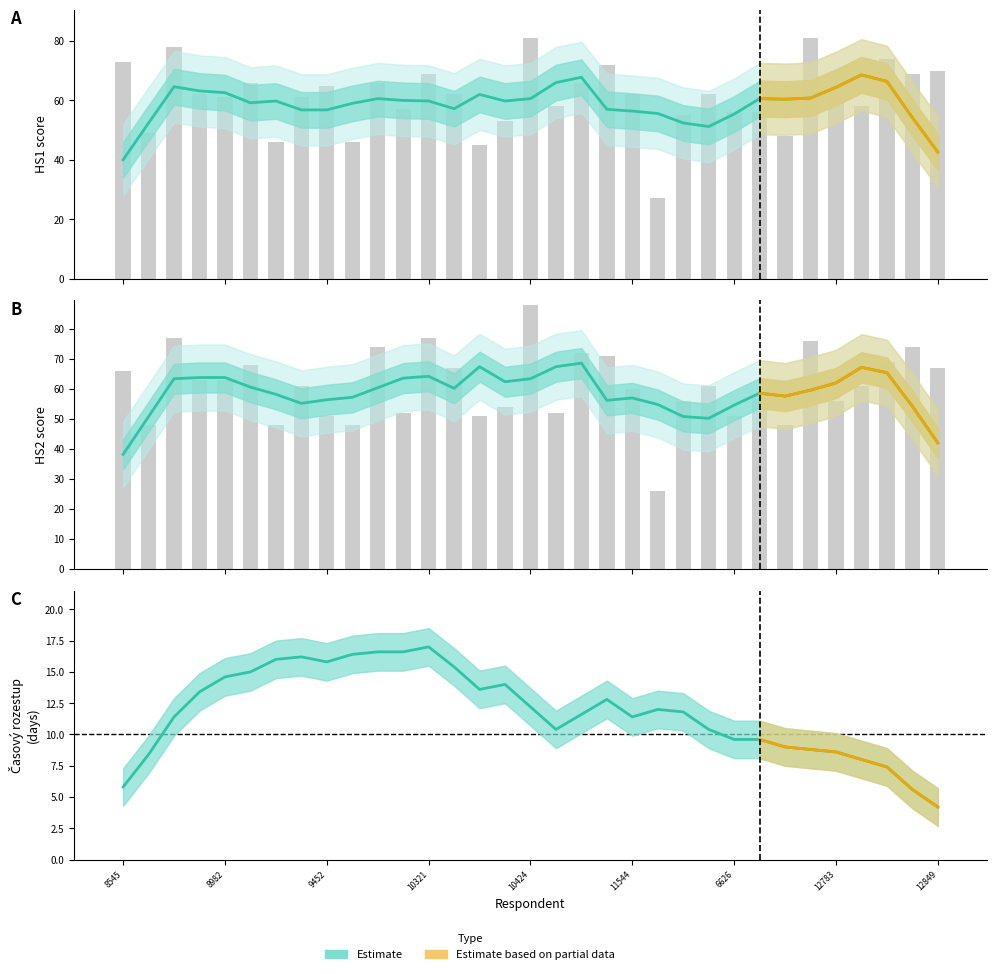

What is the difference between the maximum and second lowest values in the HS1 series?

36